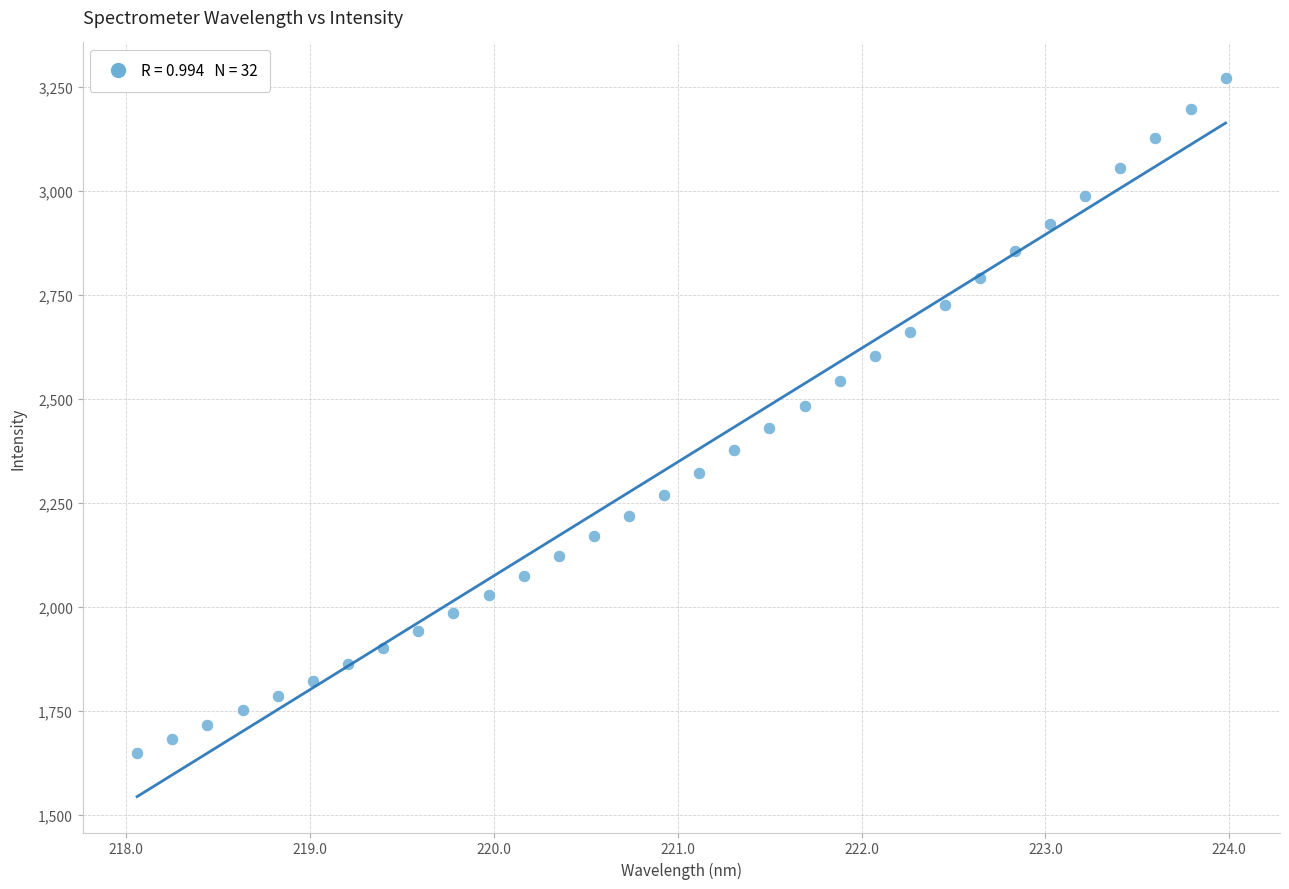

What is the range of X values (max minus min)?

5.9